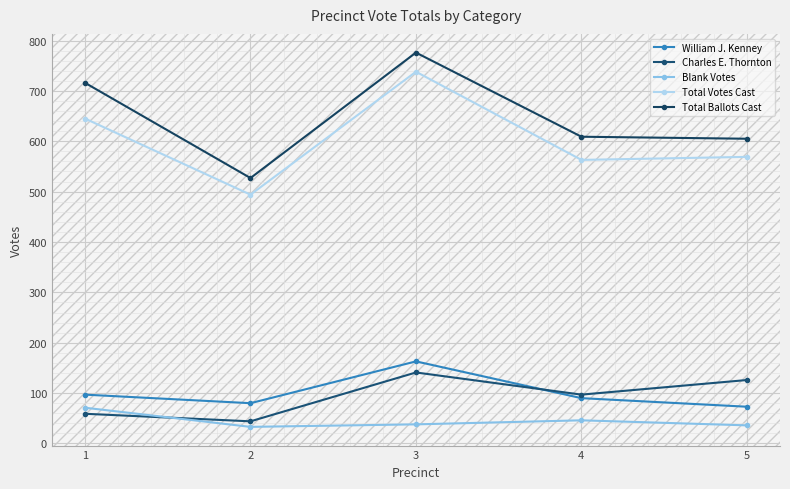

Between 2 and 3, which series saw the biggest shift?

Total Ballots Cast